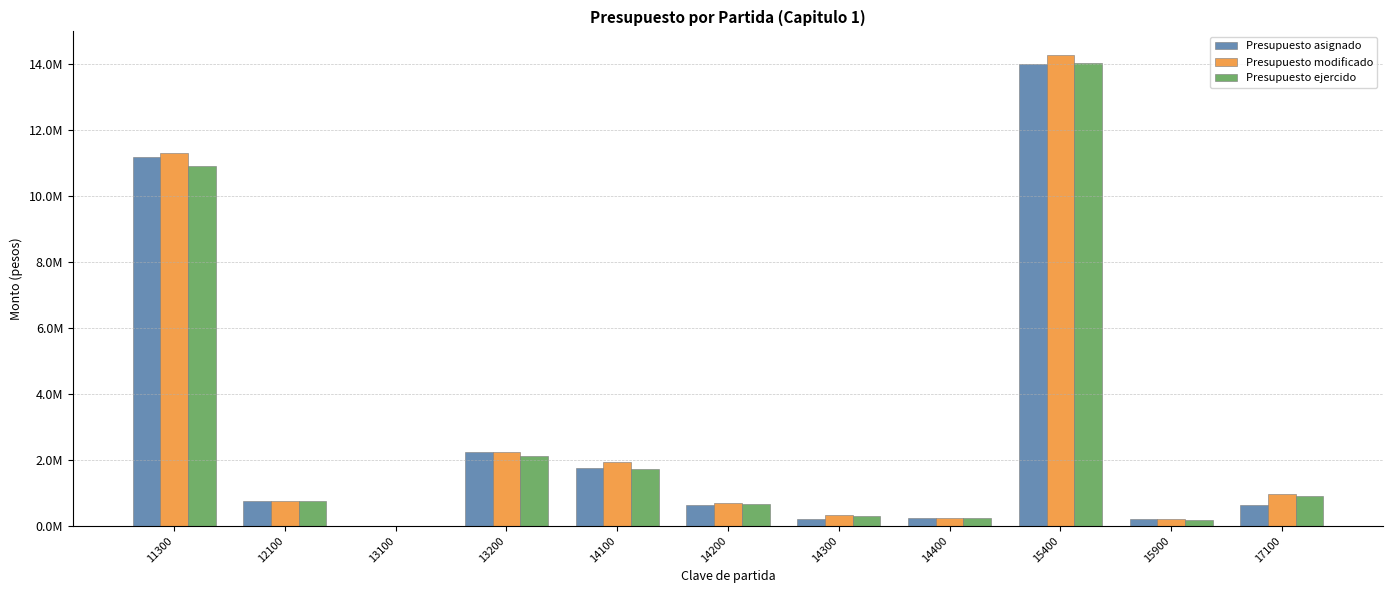

What is the value of the Presupuesto asignado bar at the 9th from the left?

13986166.0